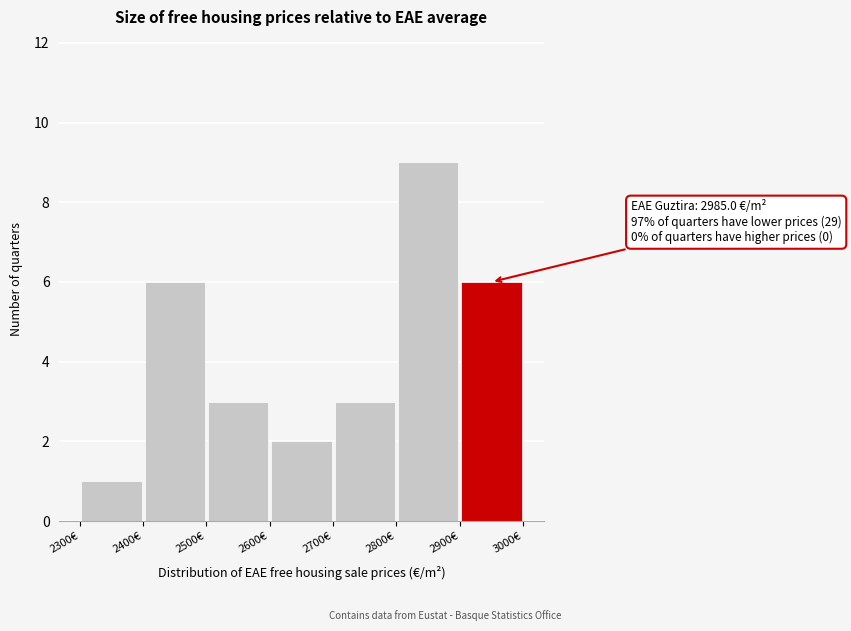

Over which range of the x-axis is the bar tallest?

2800 to 2900